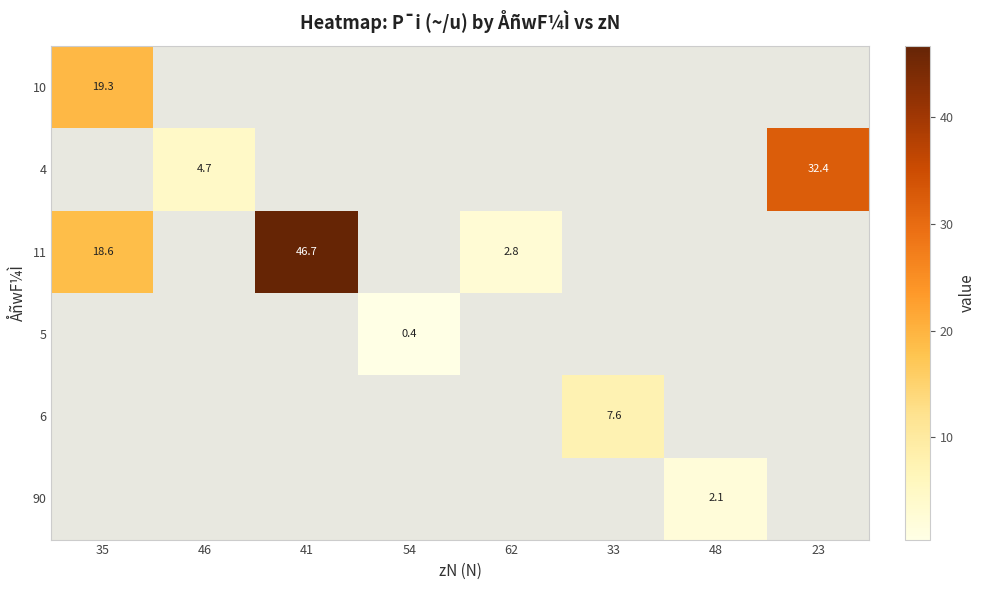

How many data points does each series have?

8